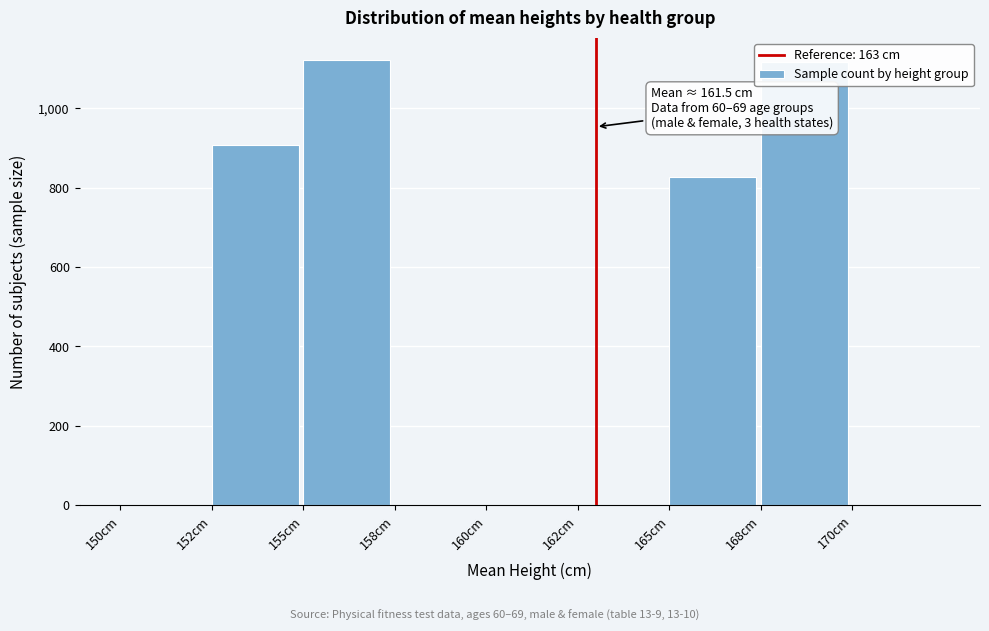

Is it true that the value at 155cm is 1622?

False